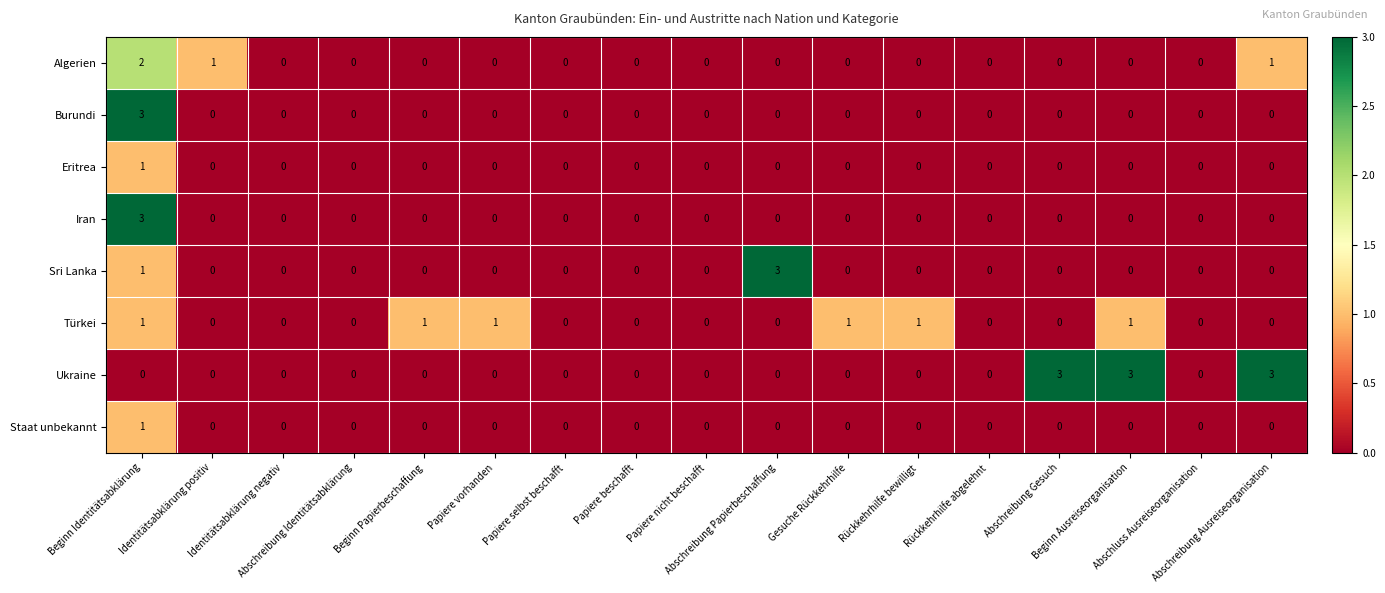

At how many categories does at least one series exceed 2?

5